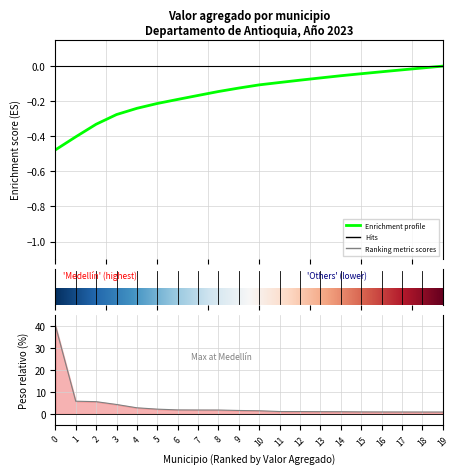

What is the sum of all values?

77.2